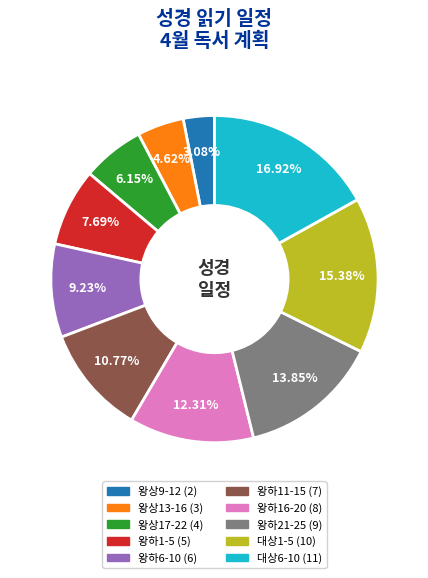

To the nearest percent, what is the average slice percentage?

10%